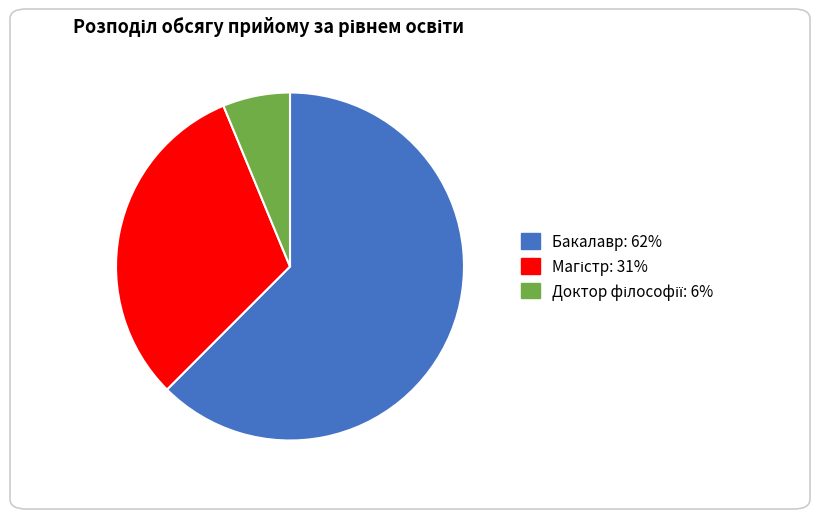

Is there a majority slice in this chart?

Yes